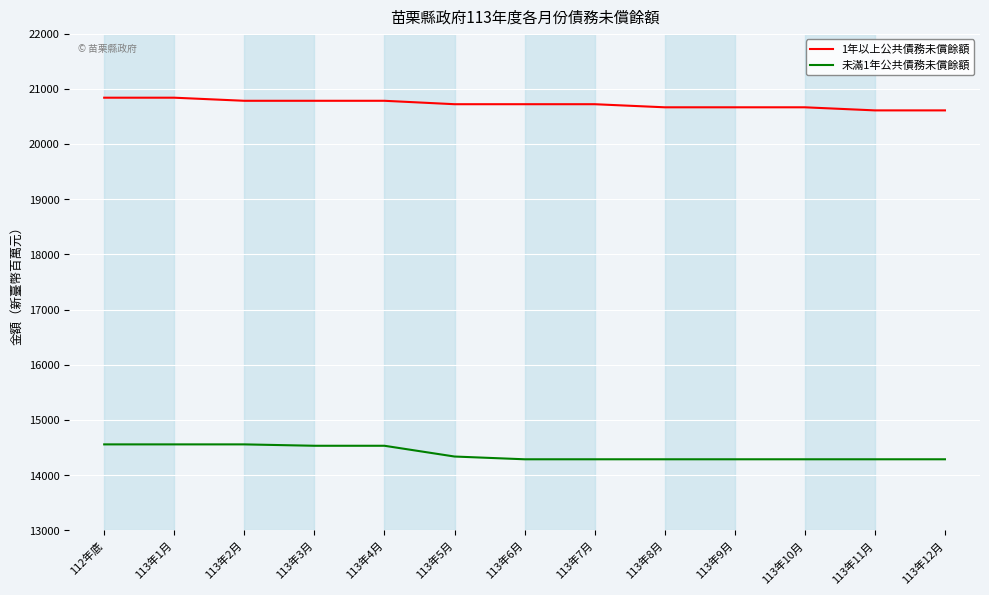

The value of 1年以上公共債務未償餘額 at 113年4月 is 20785. True or false?

True